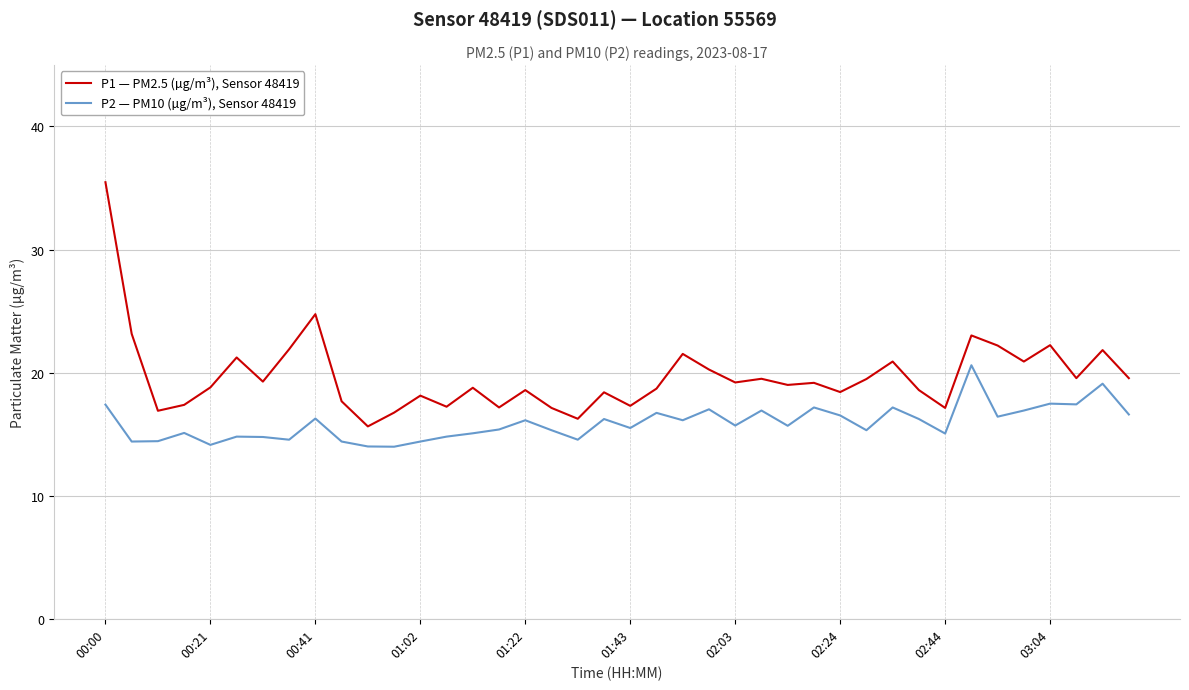

True or false: P2 — PM10 (µg/m³), Sensor 48419 and P1 — PM2.5 (µg/m³), Sensor 48419 cross at least once.

False